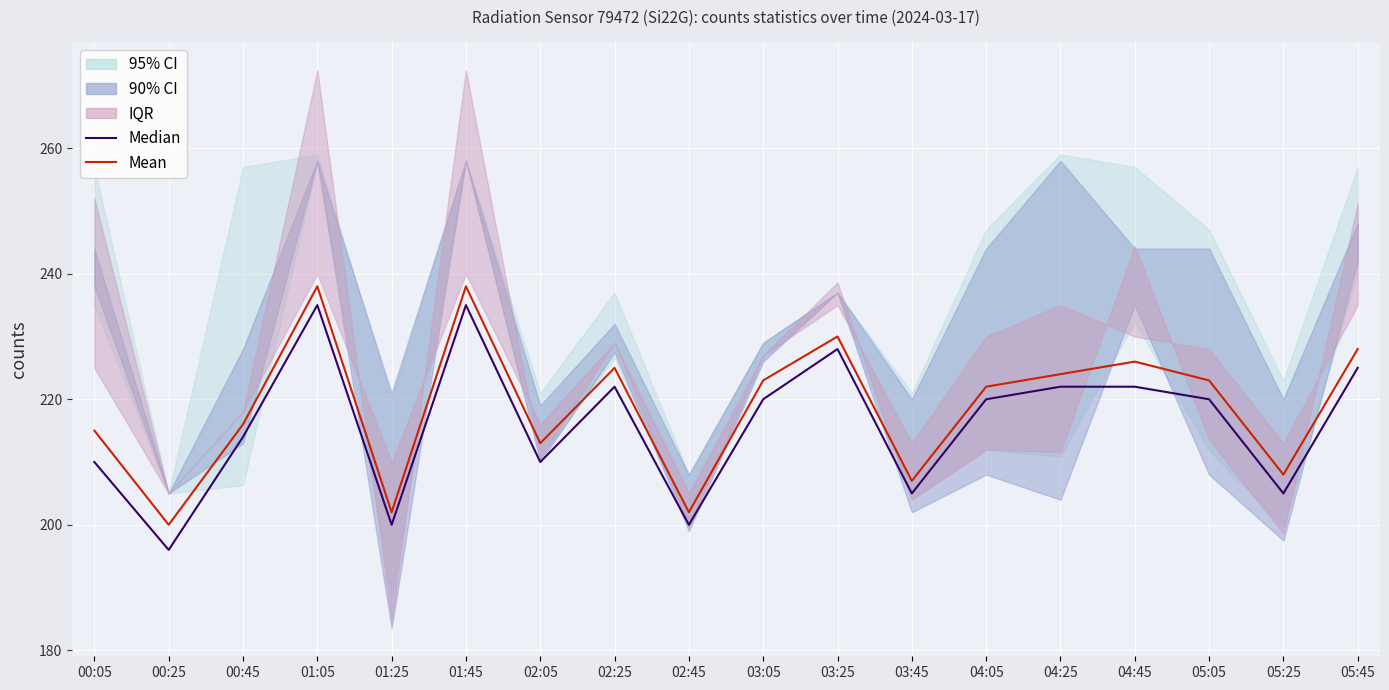

At how many categories does at least one series exceed 226?

4